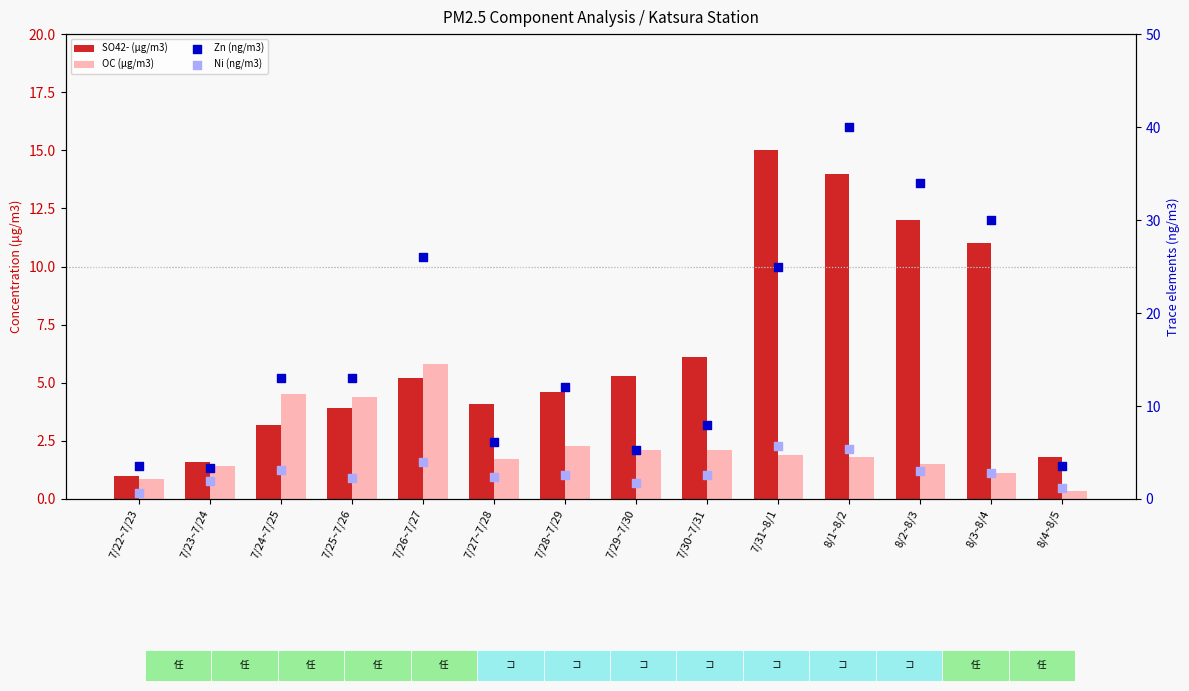

Which series has the largest Y range (max minus min)?

Zn (ng/m3)